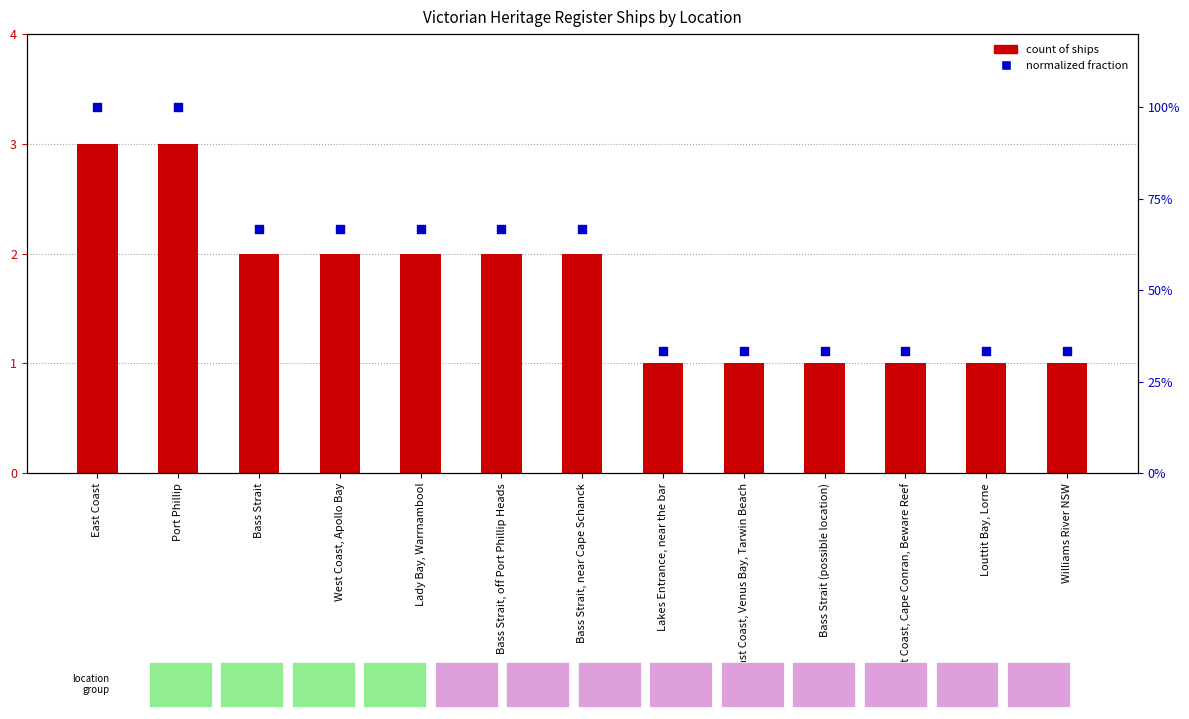

Which series has the largest total across all categories?

Count of ships